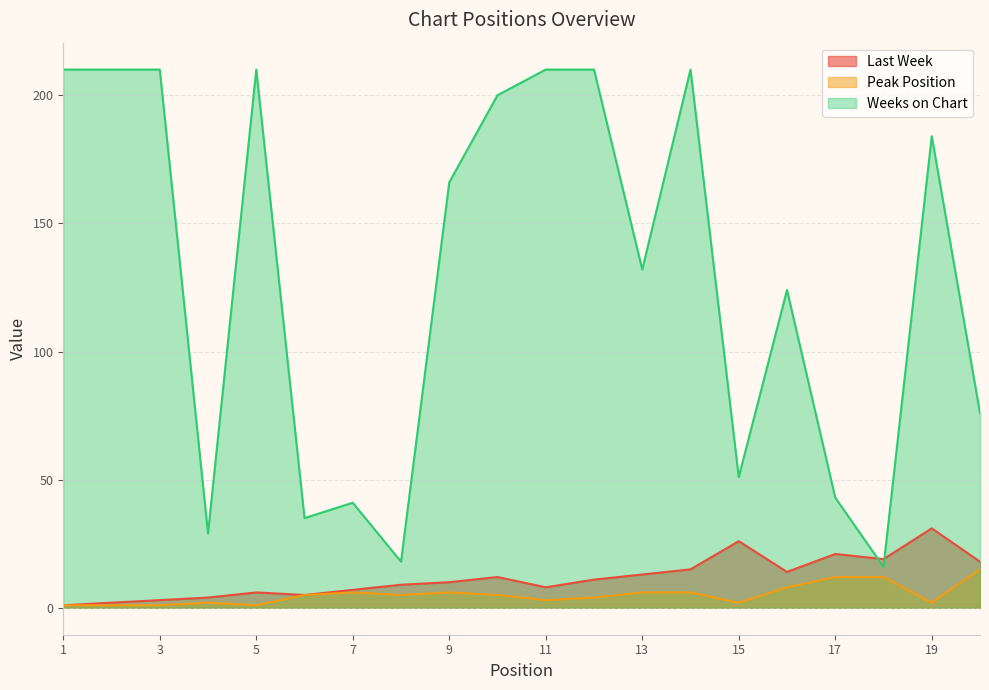

Reading right to left, what are all the values shown in this chart?

Last Week: 18	31	19	21	14	26	15	13	11	8	12	10	9	7	5	6	4	3	2	1
Peak Position: 15	2	12	12	8	2	6	6	4	3	5	6	5	6	5	1	2	1	1	1
Weeks on Chart: 76	184	16	43	124	51	210	132	210	210	200	166	18	41	35	210	29	210	210	210